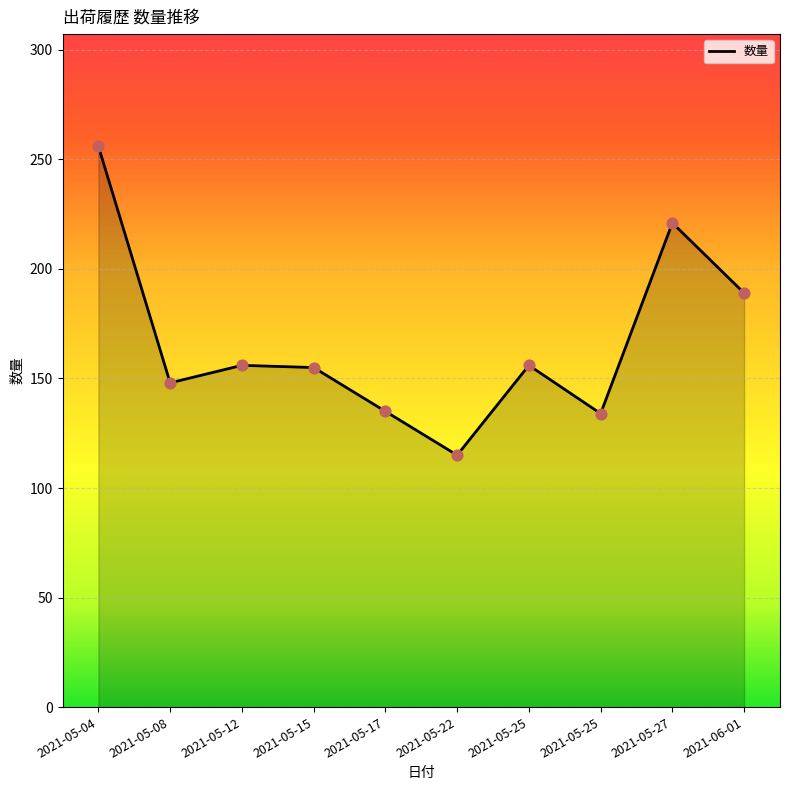

What is the change in value from 2021-05-25 to 2021-05-27?

+65